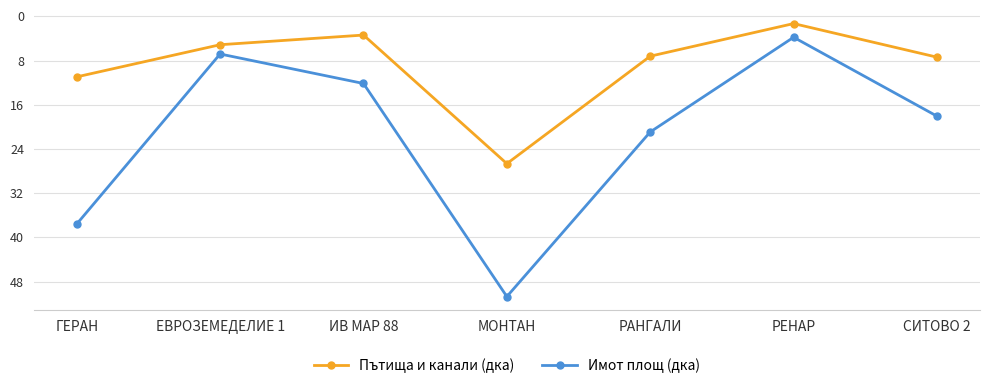

How many data points in Пътища и канали (дка) are above 7?

4